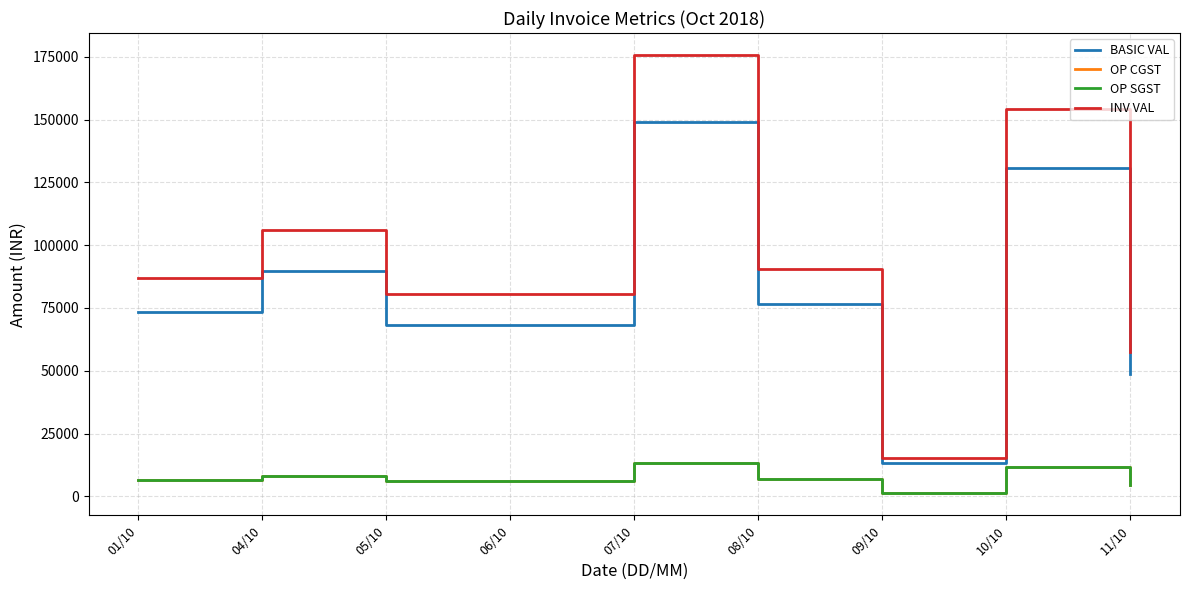

Read the OP SGST value at 10/10.

11754.5